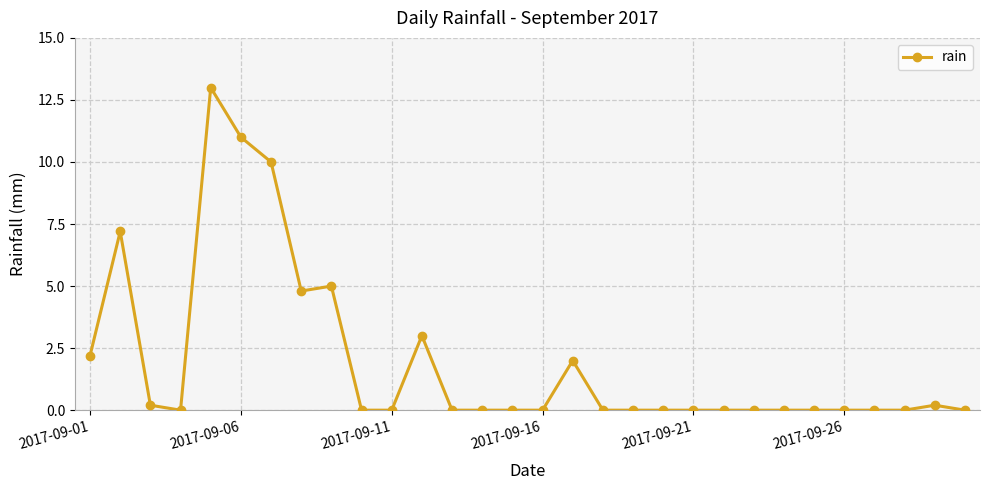

What is the sum of all values?

58.6